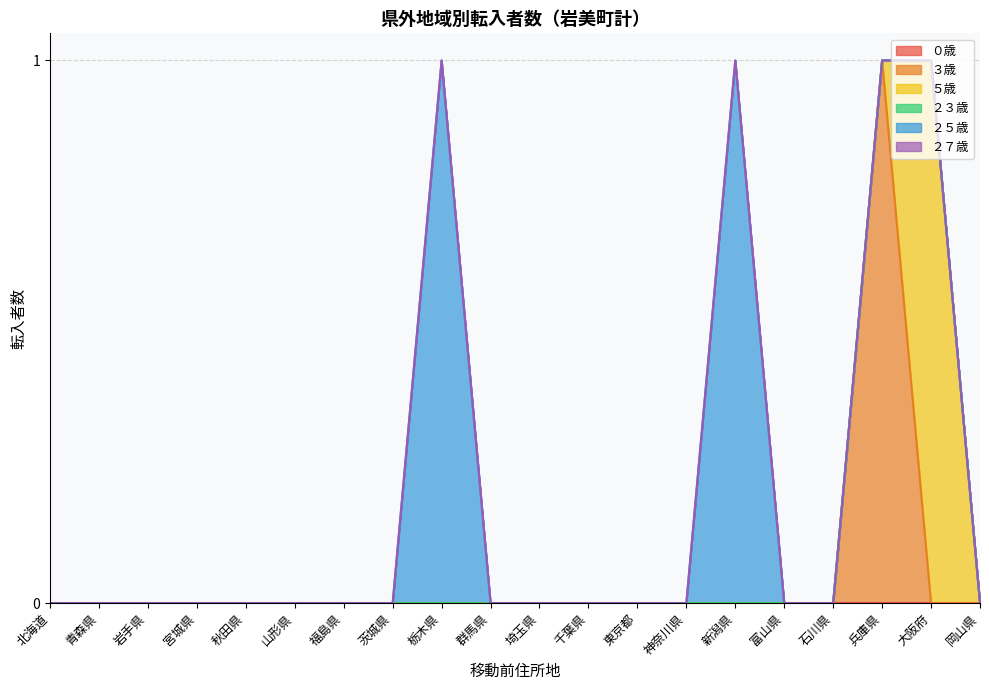

Which series has the largest total across all categories?

２５歳